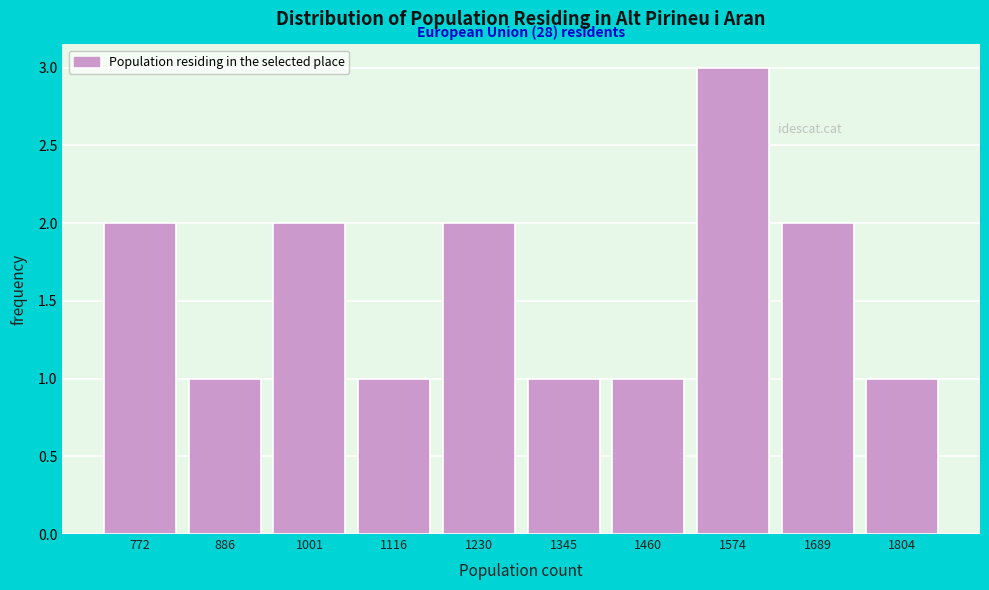

Reading left to right, what are all the values shown in this chart?

772=2	886=1	1001=2	1116=1	1230=2	1345=1	1460=1	1574=3	1689=2	1804=1